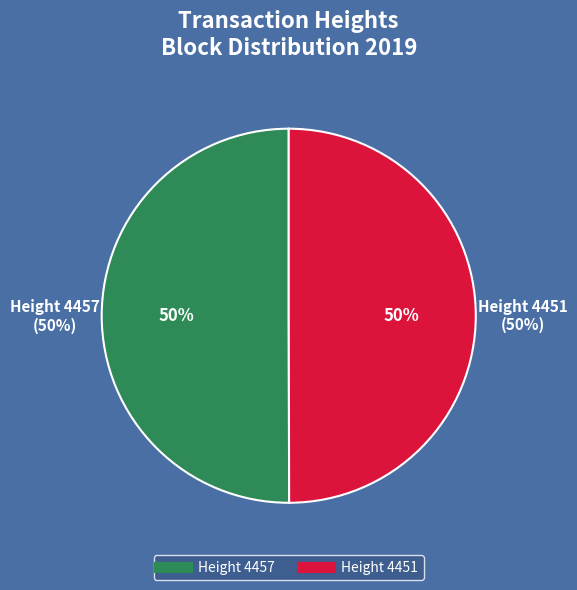

To the nearest percent, what percentage of the pie is 4451?

50%